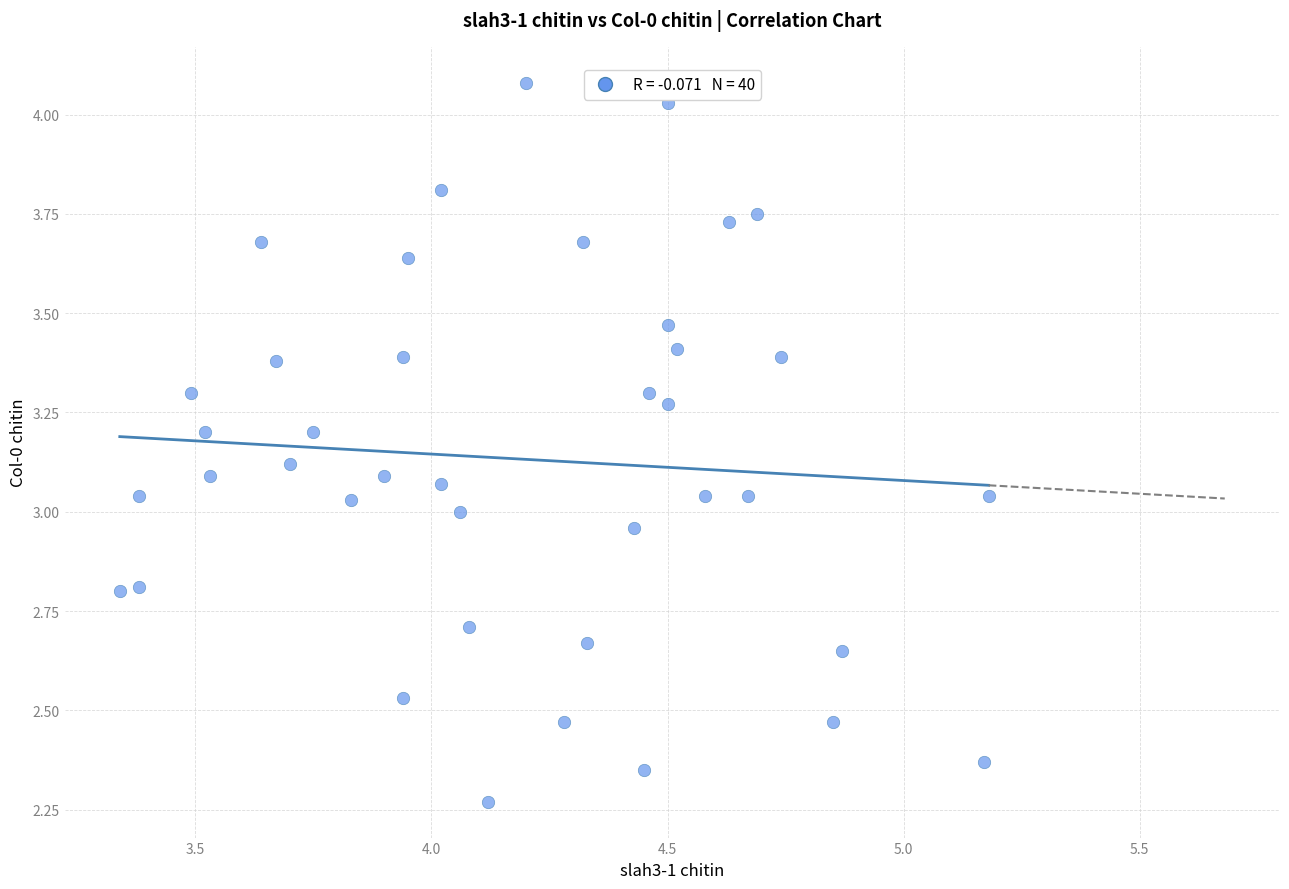

What is the range of X values (max minus min)?

1.8